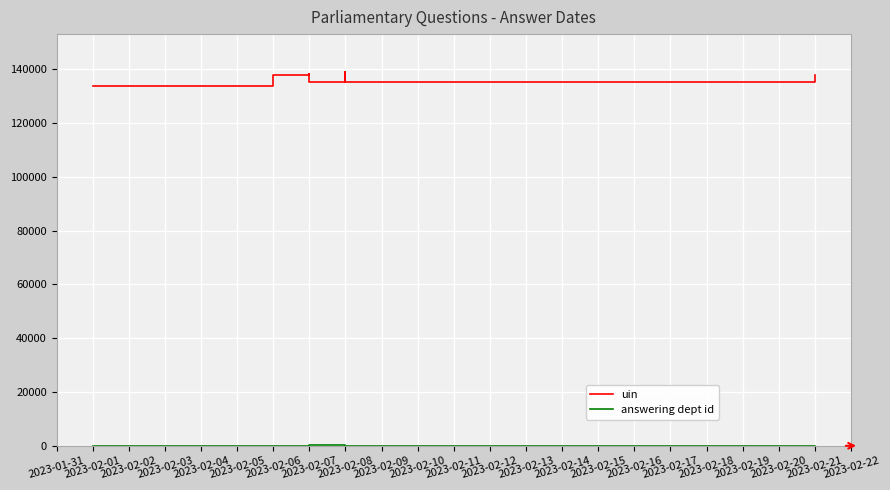

At which label is uin closest to 136530?

2023-02-21